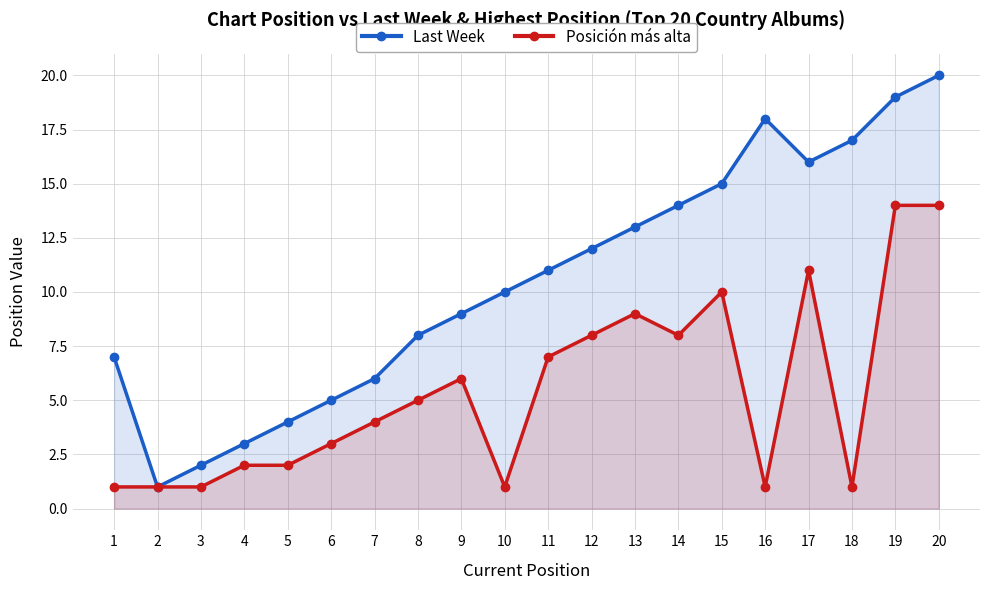

The Posición más alta series shows 6 at 9. True or false?

True